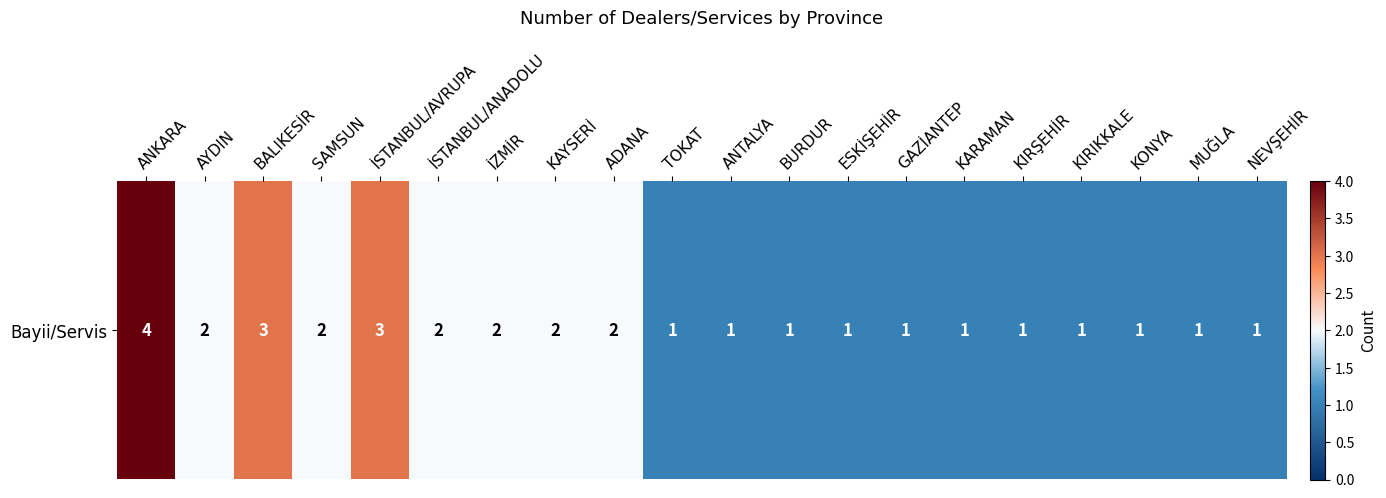

True or false: the data shows 1 at ANTALYA.

False